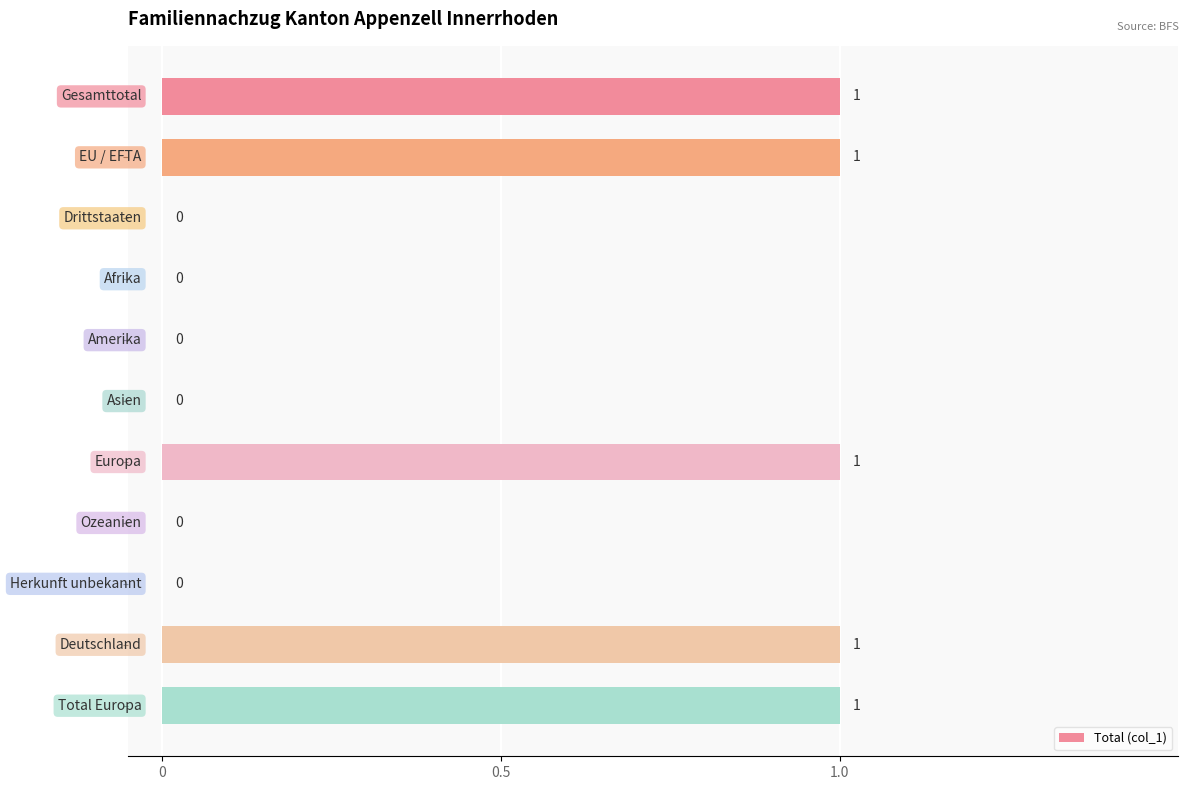

What is the sum of all values?

5